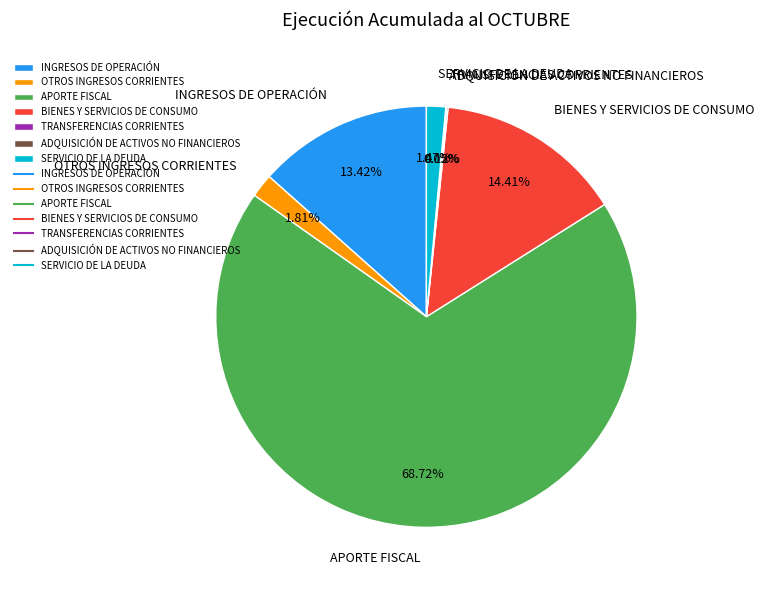

Which category has the biggest portion of the pie?

APORTE FISCAL